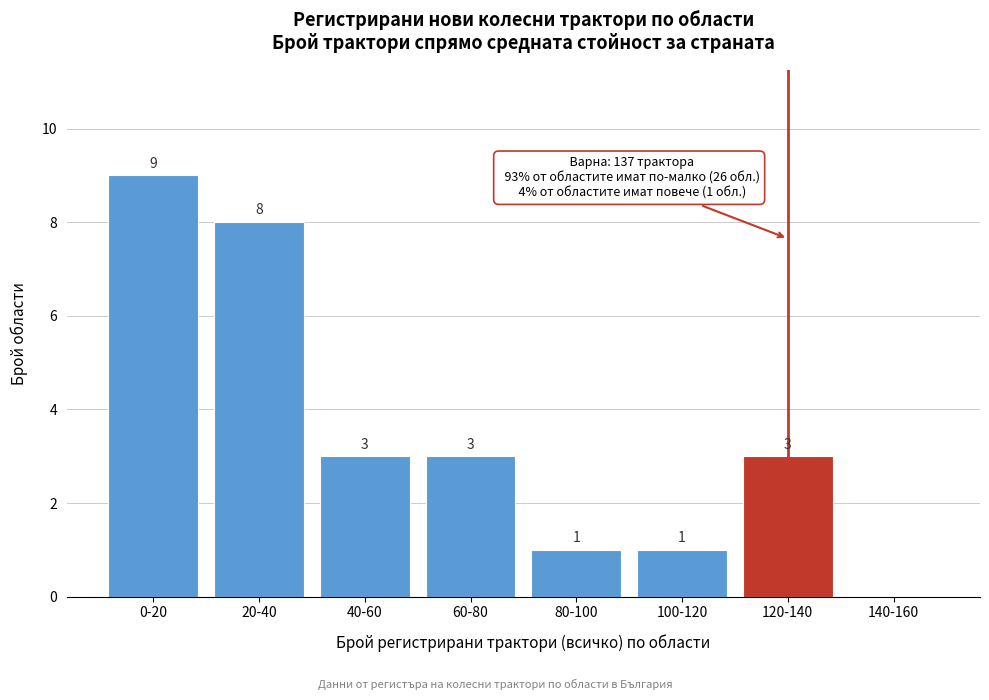

Reading left to right, extract all data points from this chart.

0-20=9	20-40=8	40-60=3	60-80=3	80-100=1	100-120=1	120-140=3	140-160=0